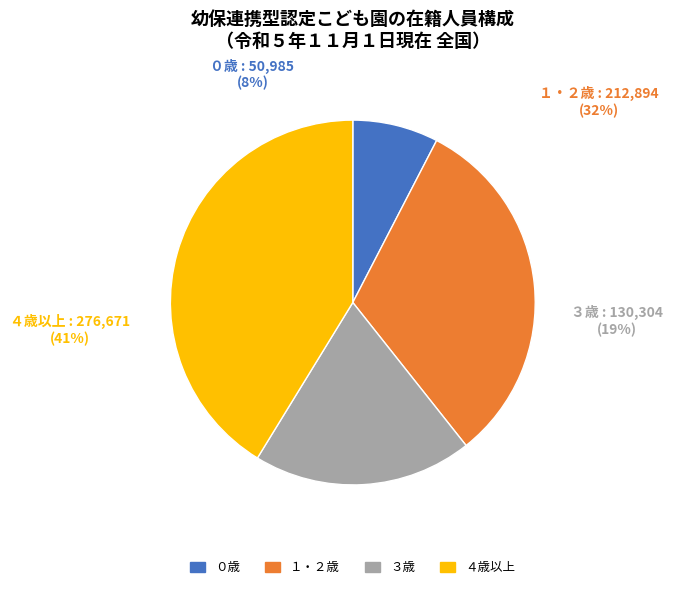

Count the number of slices in the pie.

4